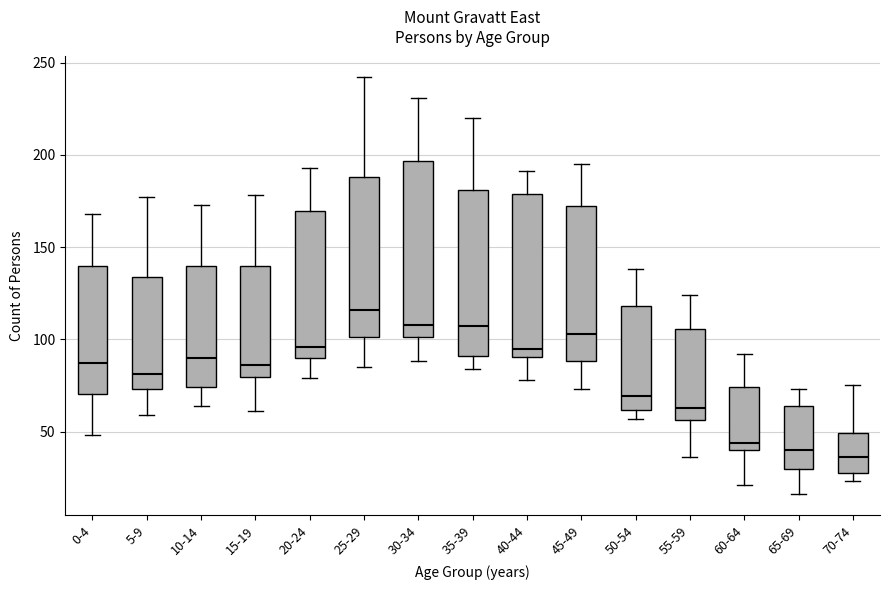

Reading left to right, read every box against the y-axis: the position of its median line, the range the box covers, and the ends of its whiskers. The values are not printed on the chart, so give them approximately, as read against the axis.

0-4: median 85, box 70 to 140, whiskers 50 to 170
5-9: median 80, box 75 to 135, whiskers 60 to 175
10-14: median 90, box 75 to 140, whiskers 65 to 175
15-19: median 85, box 80 to 140, whiskers 60 to 180
20-24: median 95, box 90 to 170, whiskers 80 to 195
25-29: median 115, box 100 to 190, whiskers 85 to 240
30-34: median 110, box 100 to 195, whiskers 90 to 230
35-39: median 105, box 90 to 180, whiskers 85 to 220
40-44: median 95, box 90 to 180, whiskers 80 to 190
45-49: median 105, box 90 to 175, whiskers 75 to 195
50-54: median 70, box 60 to 120, whiskers 55 to 140
55-59: median 65, box 55 to 105, whiskers 35 to 125
60-64: median 45, box 40 to 75, whiskers 20 to 90
65-69: median 40, box 30 to 65, whiskers 15 to 75
70-74: median 35, box 30 to 50, whiskers 25 to 75